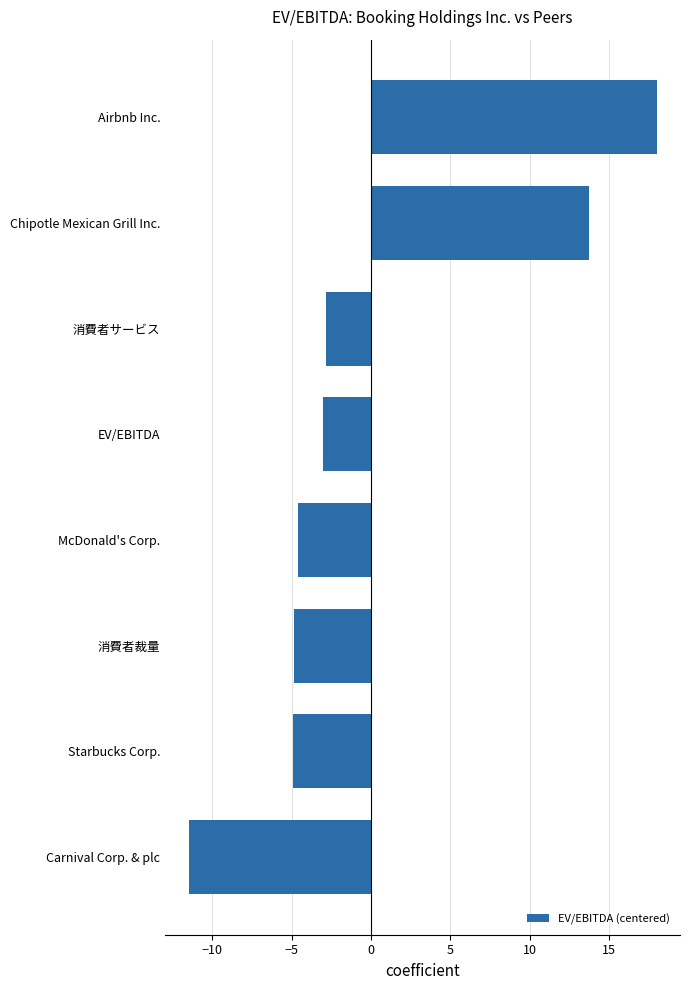

Which category has the lowest value across all series?

Carnival Corp. & plc